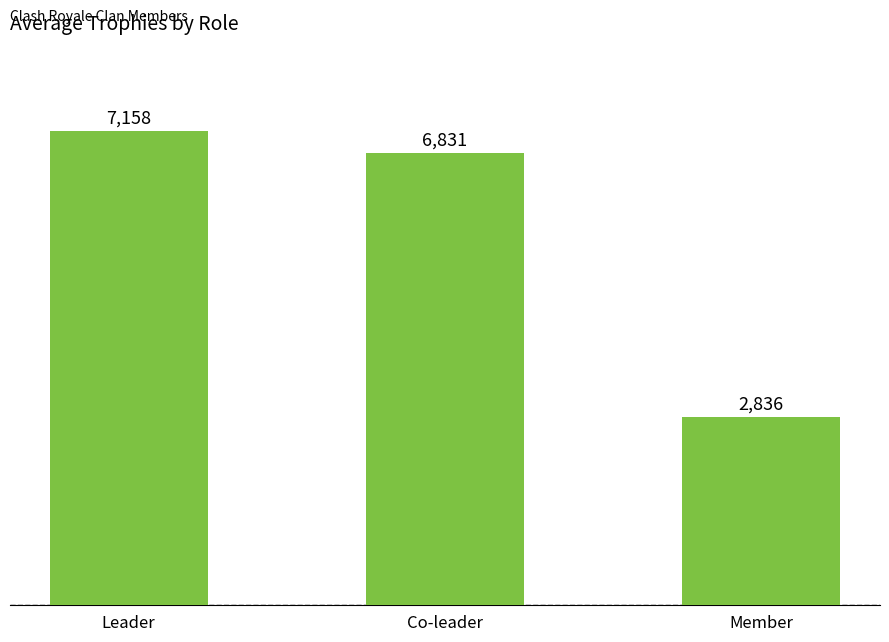

Reading left to right, extract all data points from this chart.

Leader=7158	Co-leader=6831	Member=2836